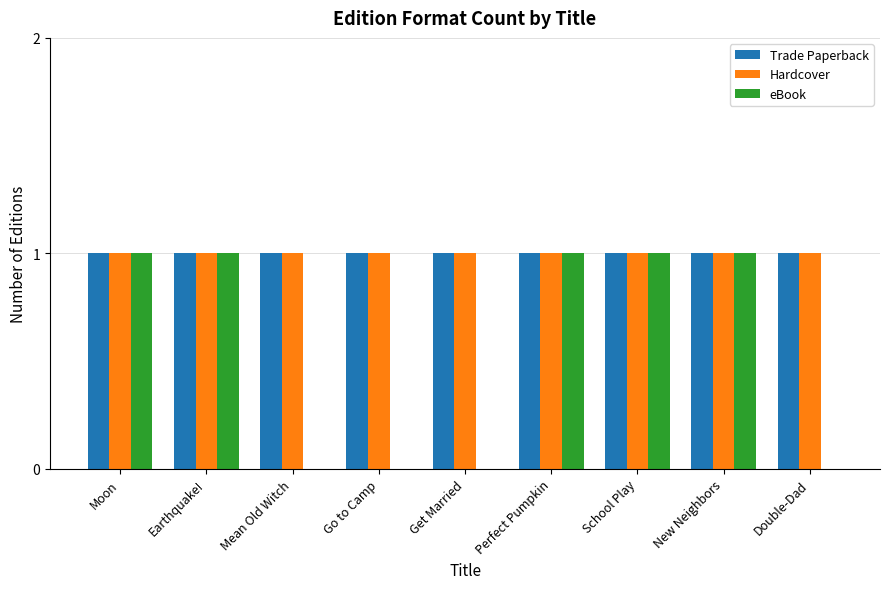

What is the highest value of the eBook series?

1